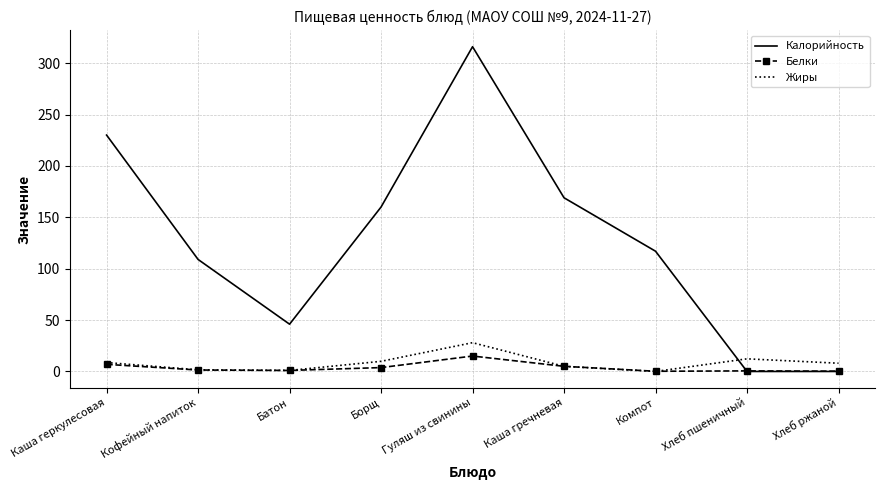

Where is the first local minimum for Калорийность?

Батон